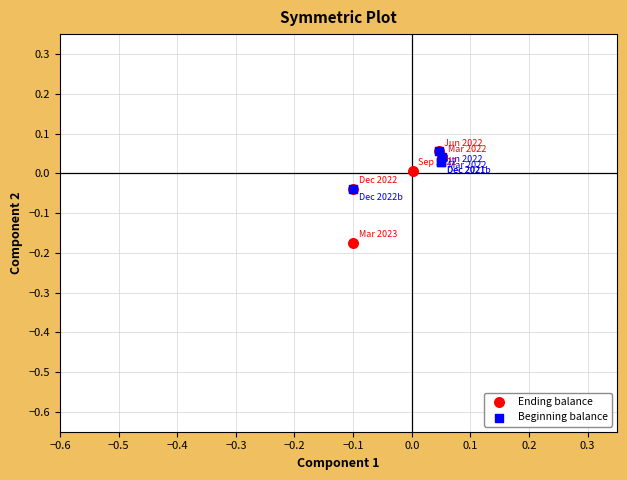

Which series reaches the minimum Y coordinate?

Ending balance